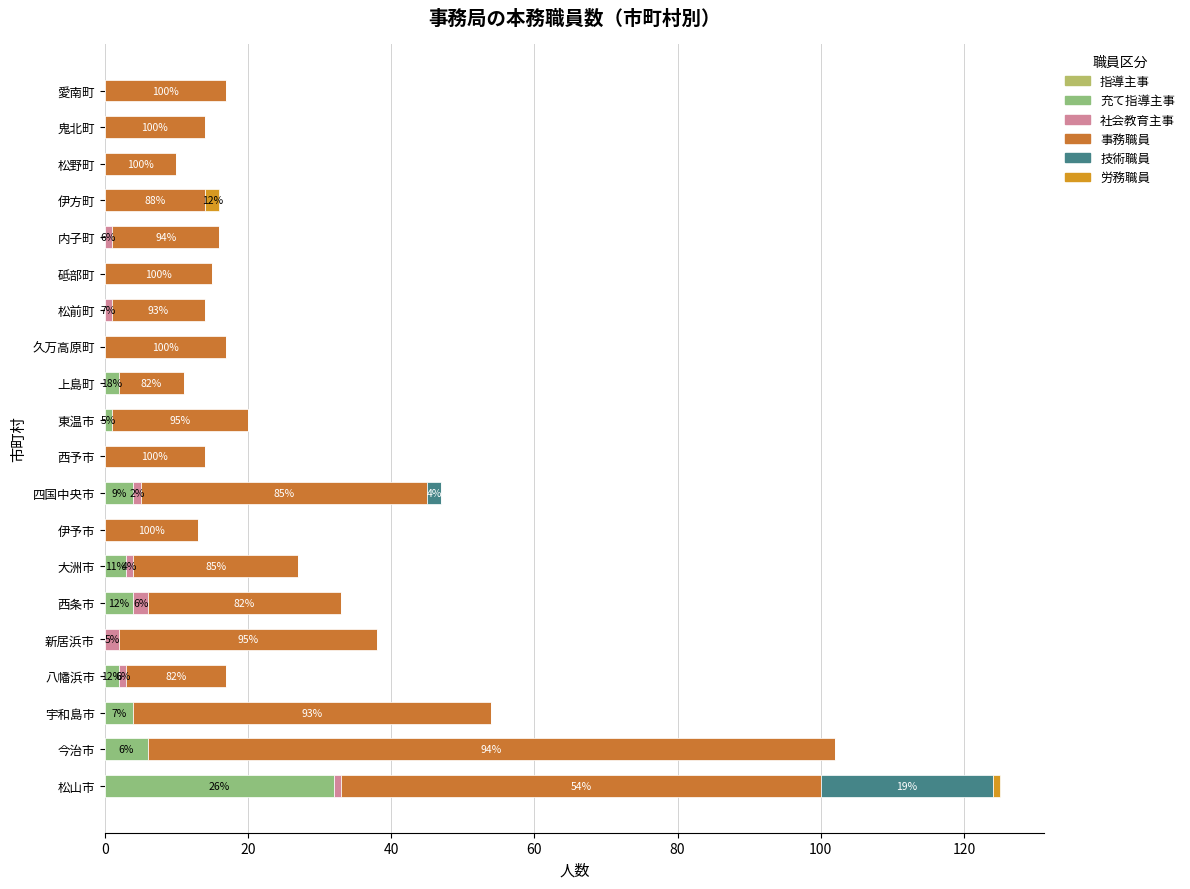

How many categories are shown in the chart?

20